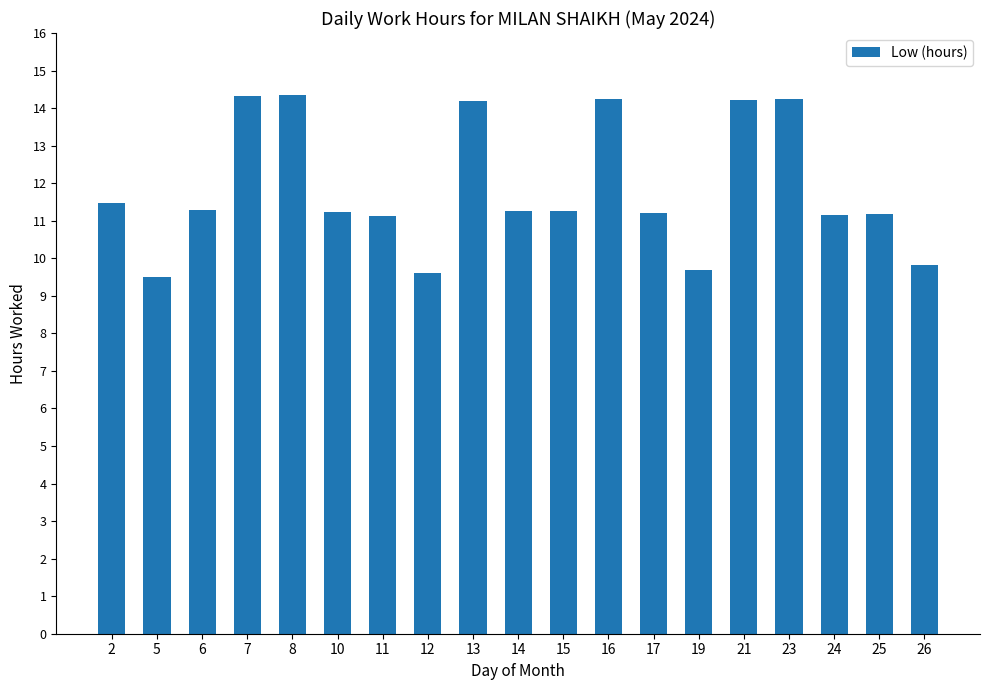

What is the ratio of the value at 17 to the value at 14?

1.0